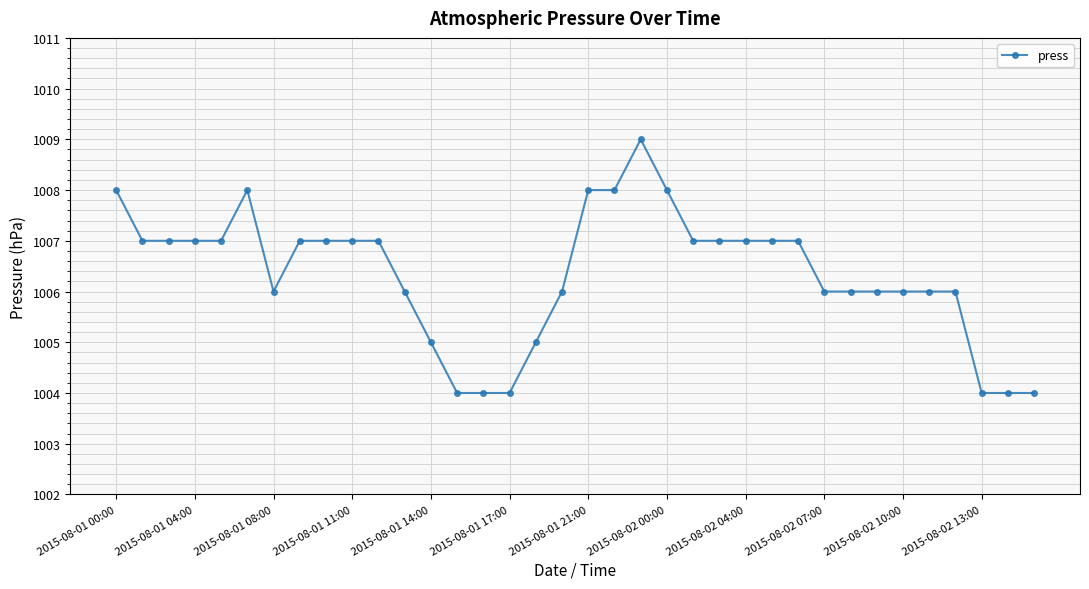

Is this an area chart (filled region under the line)?

No